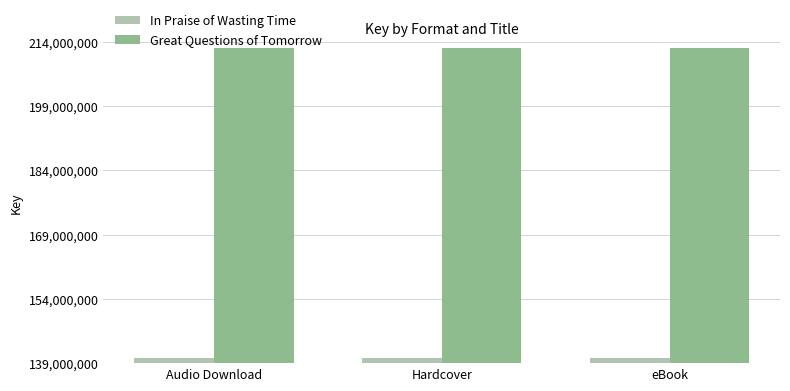

List the series in order of their overall mean, highest first.

Great Questions of Tomorrow, In Praise of Wasting Time